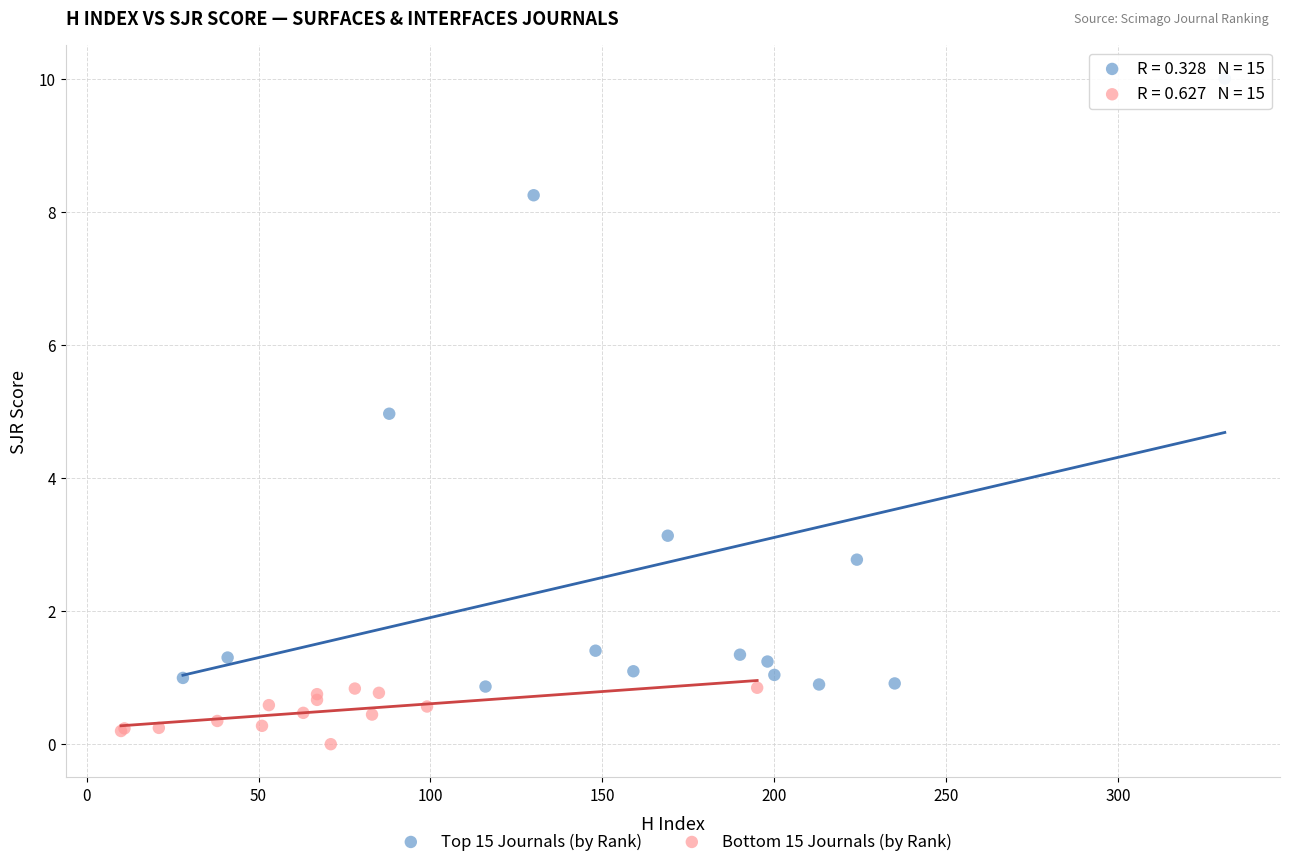

Which series contains the lowest Y value?

Bottom 15 Journals (by Rank)